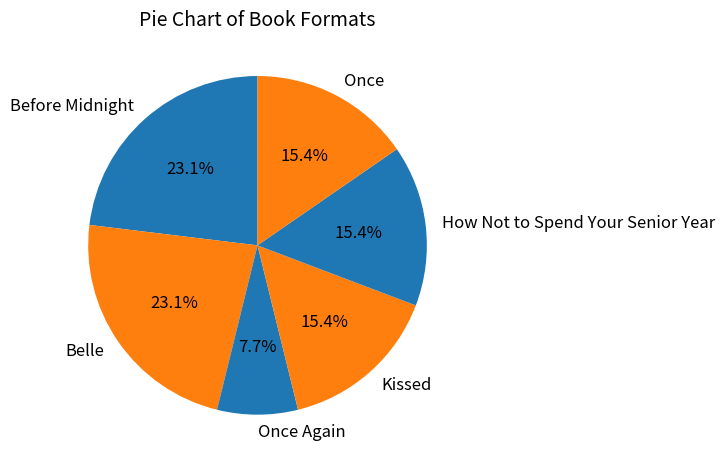

How many segments does this pie chart have?

6